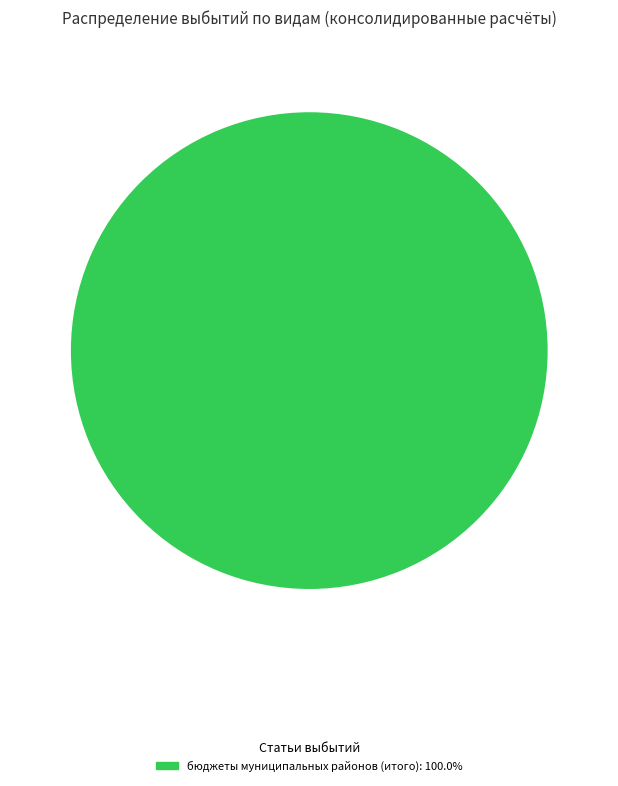

Does any single category account for the majority?

Yes